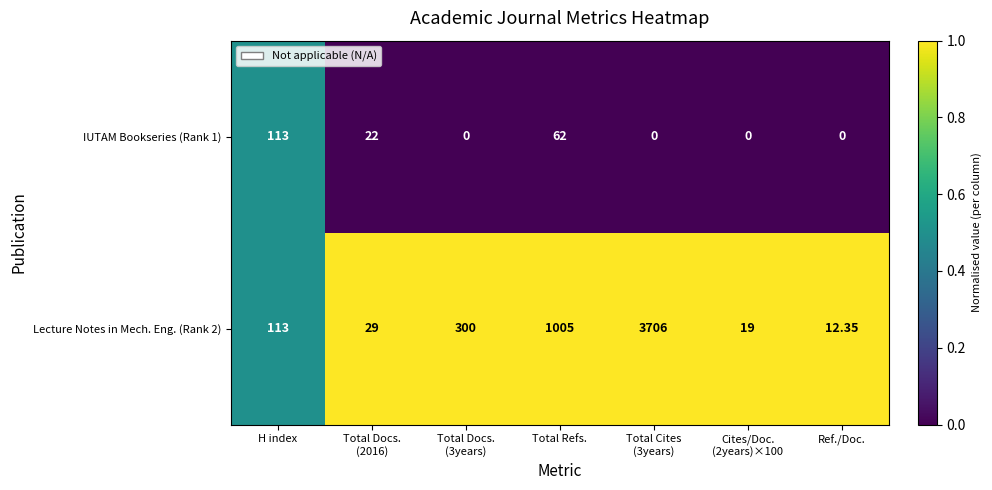

Rank the series by their average value, from lowest to highest.

IUTAM Bookseries (Rank 1), Lecture Notes in Mech. Eng. (Rank 2)